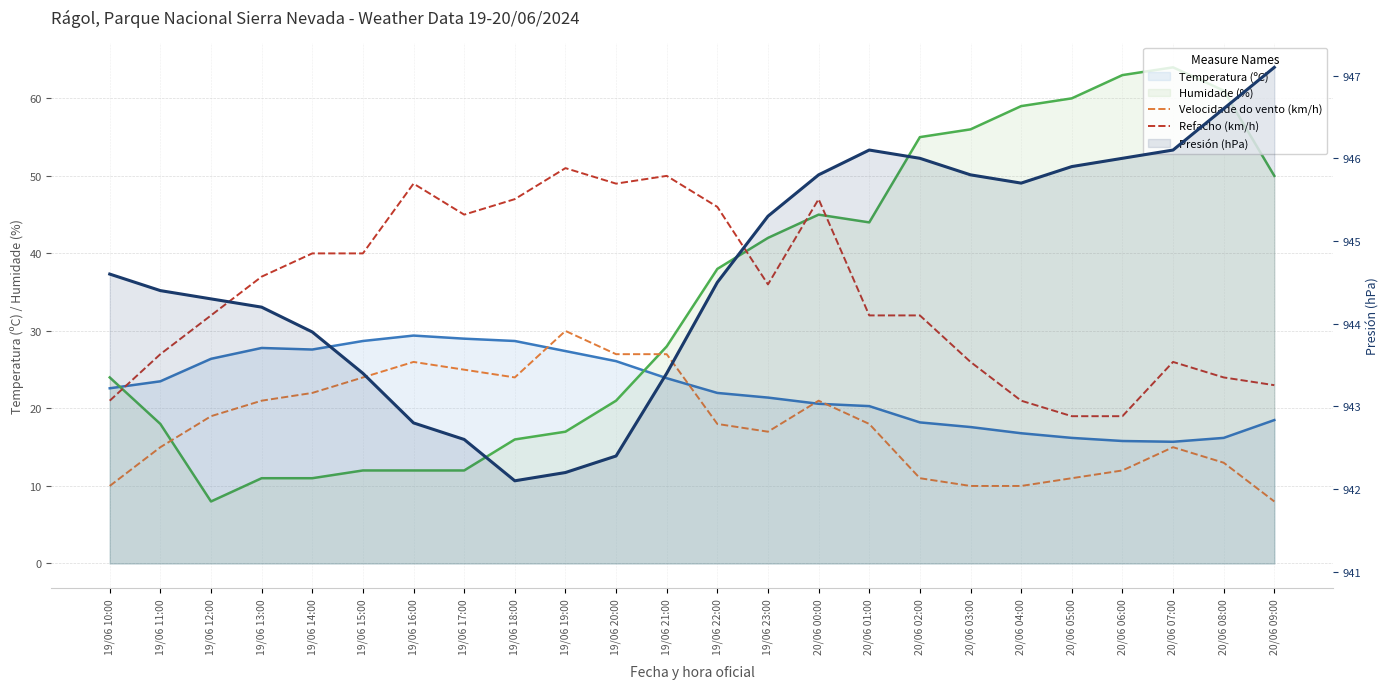

Is the value of Refacho (km/h) at 20/06 04:00 greater than the value of Velocidade do vento (km/h) at 20/06 09:00?

Yes